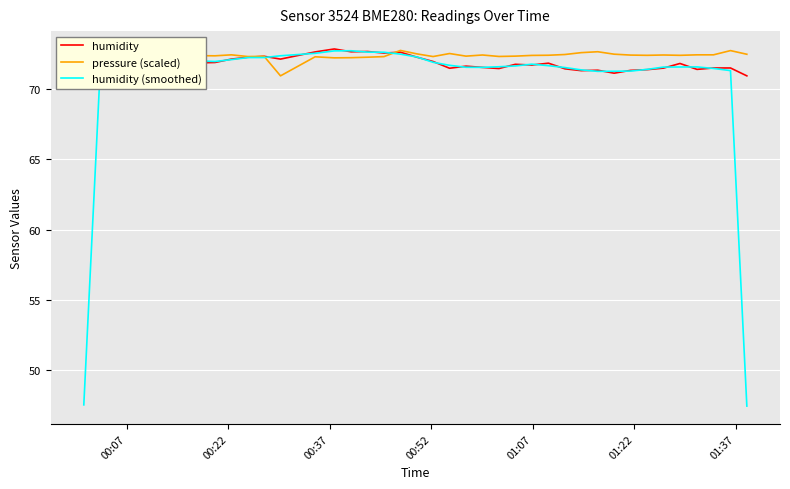

Which series ends up on top after the final intersection of humidity and pressure (scaled)?

pressure (scaled)